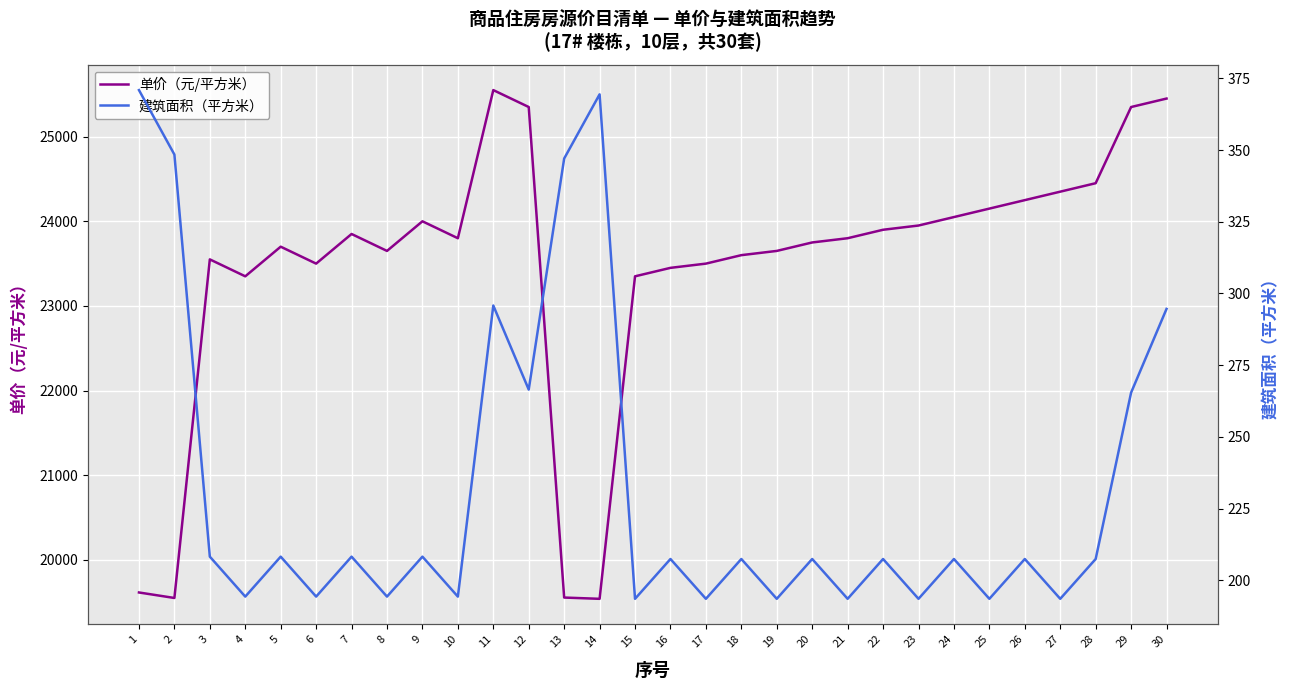

At which category is the sum across all series the highest?

11